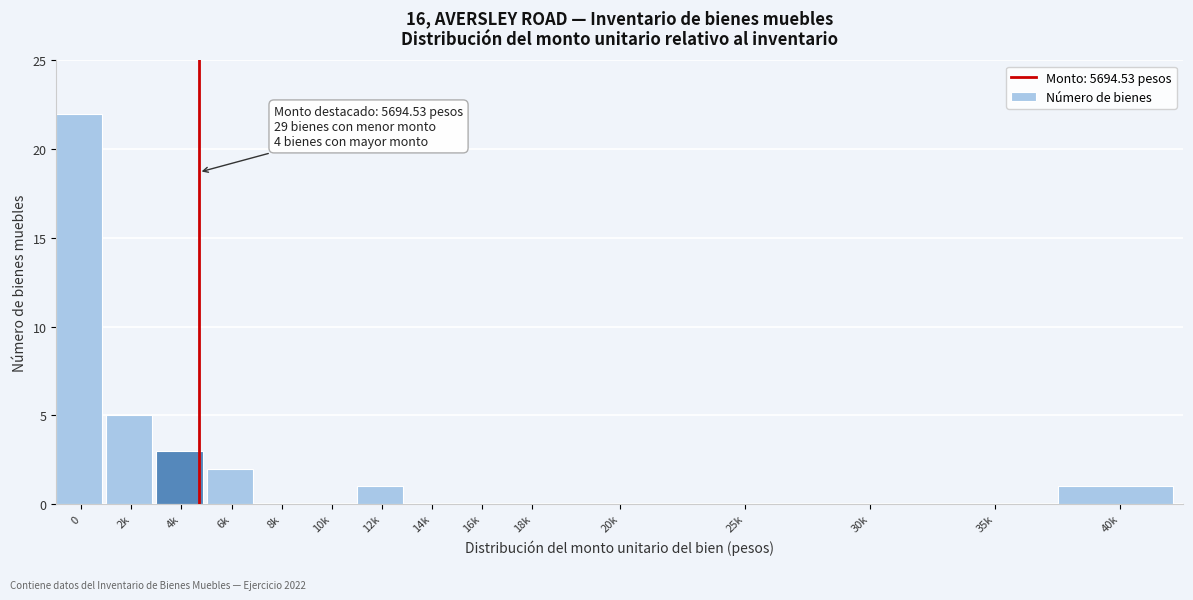

Reading left to right, extract all data points from this chart.

0=22	2k=5	4k=3	6k=2	8k=0	10k=0	12k=1	14k=0	16k=0	18k=0	20k=0	25k=0	30k=0	35k=0	40k=1